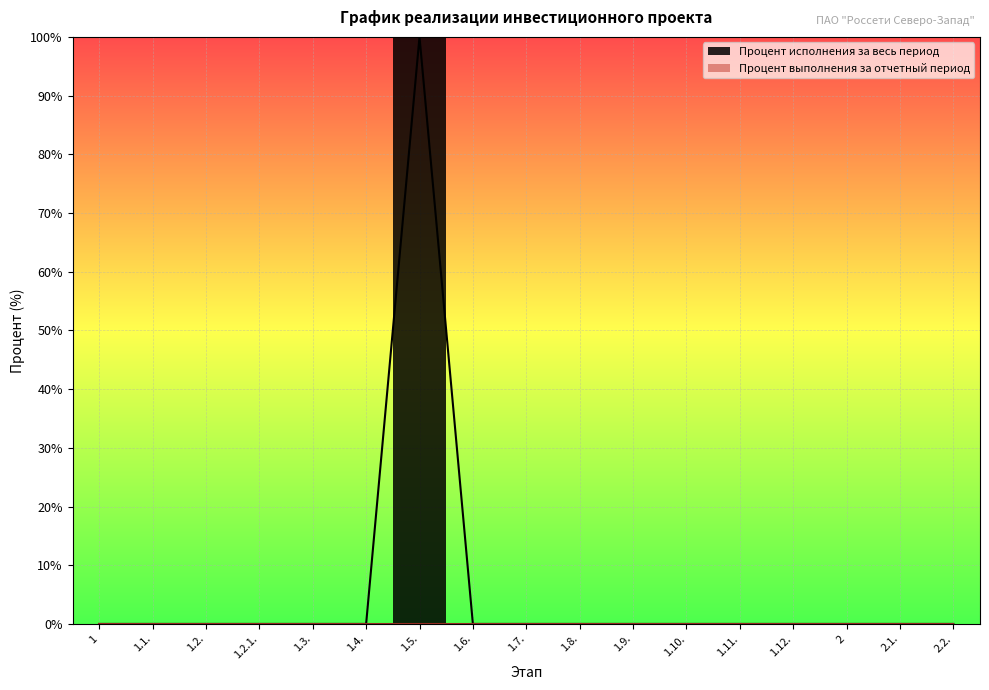

What is the greatest value displayed?

100